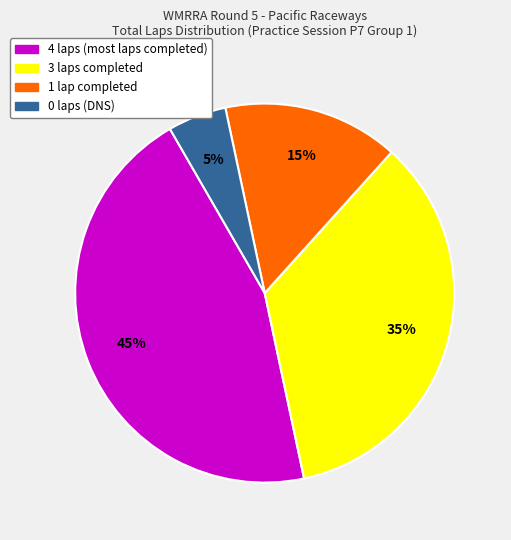

Does any single category account for the majority?

No